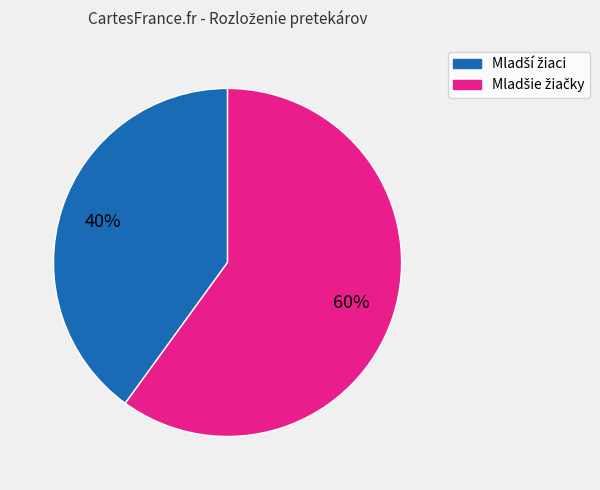

To the nearest percent, what is the difference between the largest and smallest slice percentages?

20%